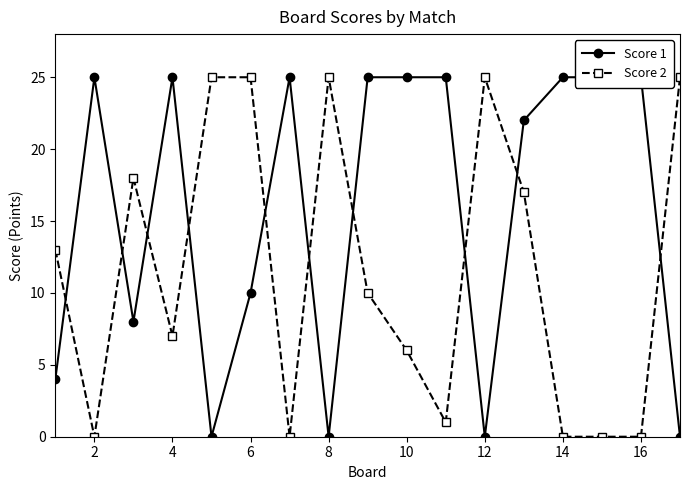

How many values in Score 2 are above zero?

12